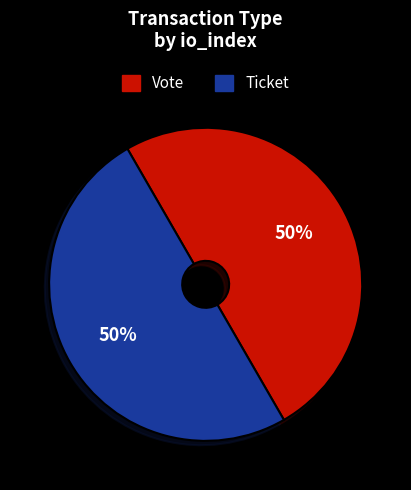

The Ticket slice represents 65% of the pie. True or false?

False